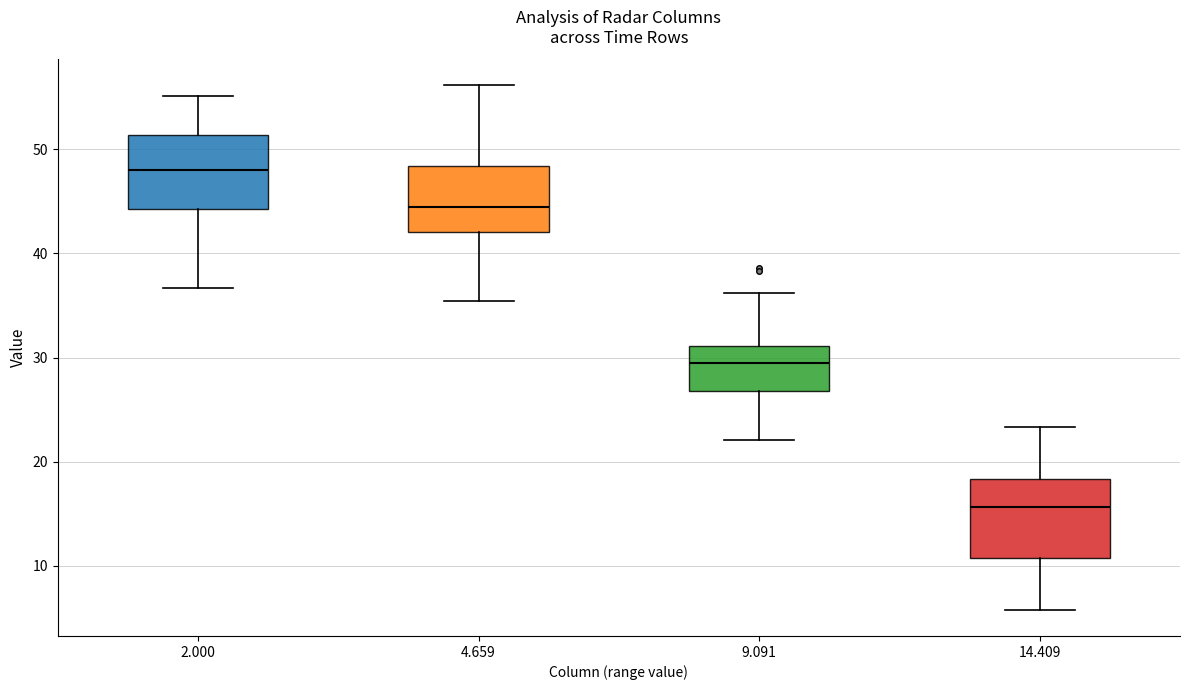

Reading left to right, transcribe this box plot: for each box, give where its median line is, the range the box spans, and where its two whiskers end, as read against the y-axis. The values are not printed on the chart, so give them approximately, as read against the axis.

2.000: median 48, box 44 to 51, whiskers 37 to 55
4.659: median 44, box 42 to 48, whiskers 35 to 56
9.091: median 29, box 27 to 31, whiskers 22 to 36
14.409: median 16, box 11 to 18, whiskers 6 to 23